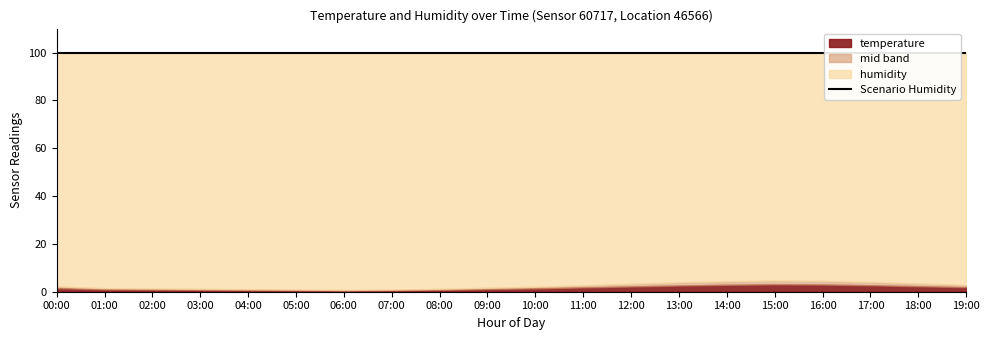

The value of temperature at 10:00 is 0.9. True or false?

False